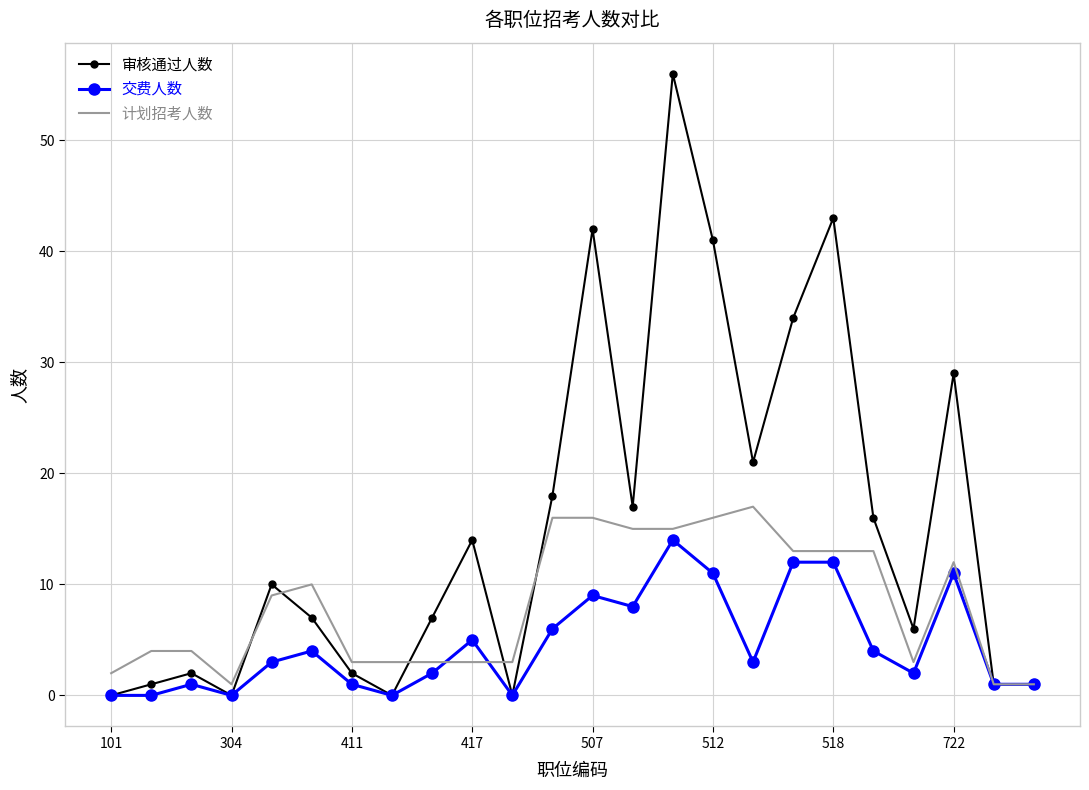

What is the maximum value shown in the chart?

56